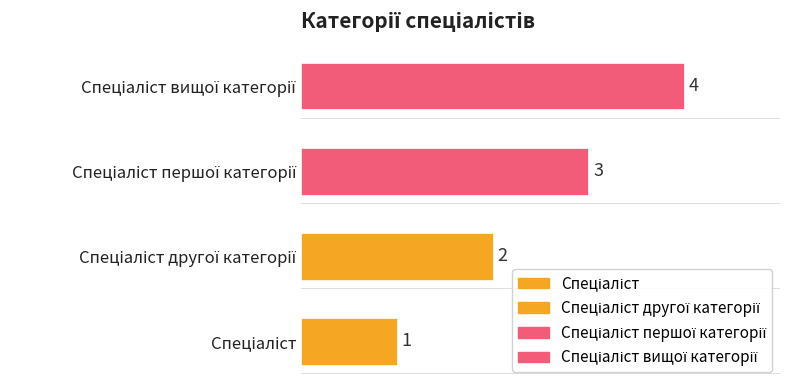

Count the number of categories in the chart.

4